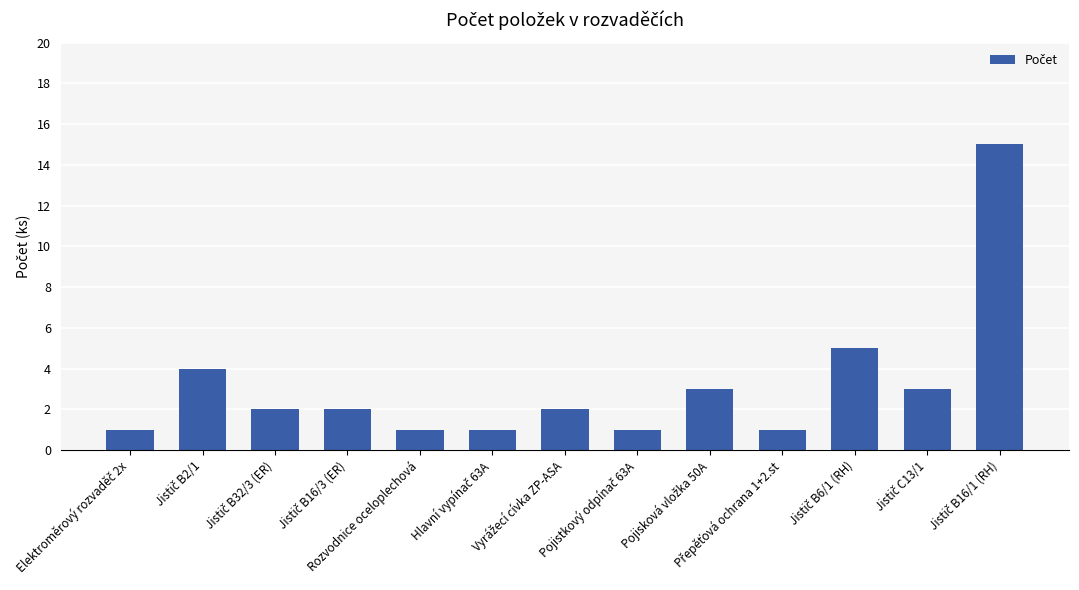

True or false: the data shows 2 at Rozvodnice oceloplechová.

False